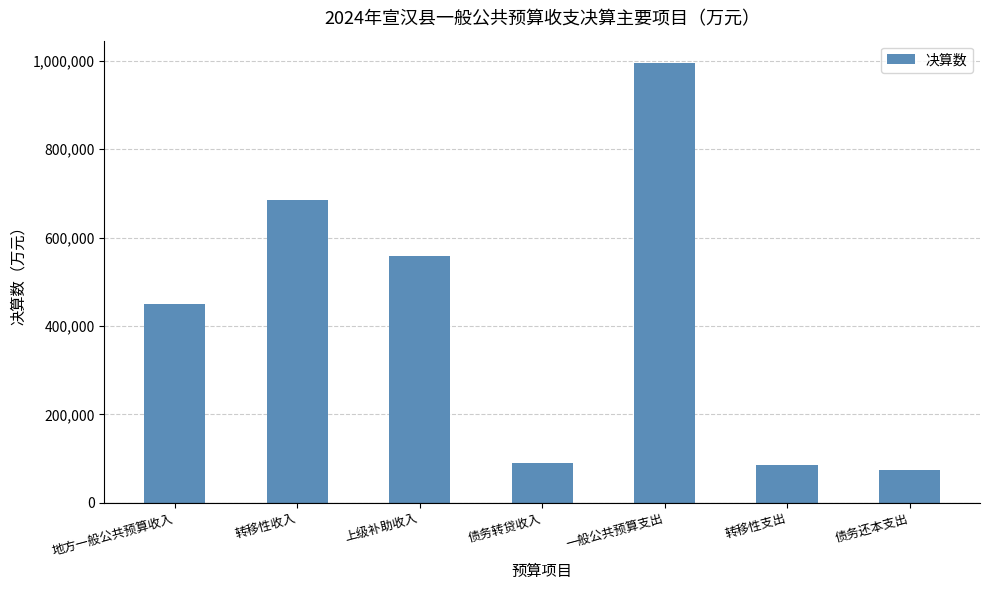

How many bars are there in total?

7